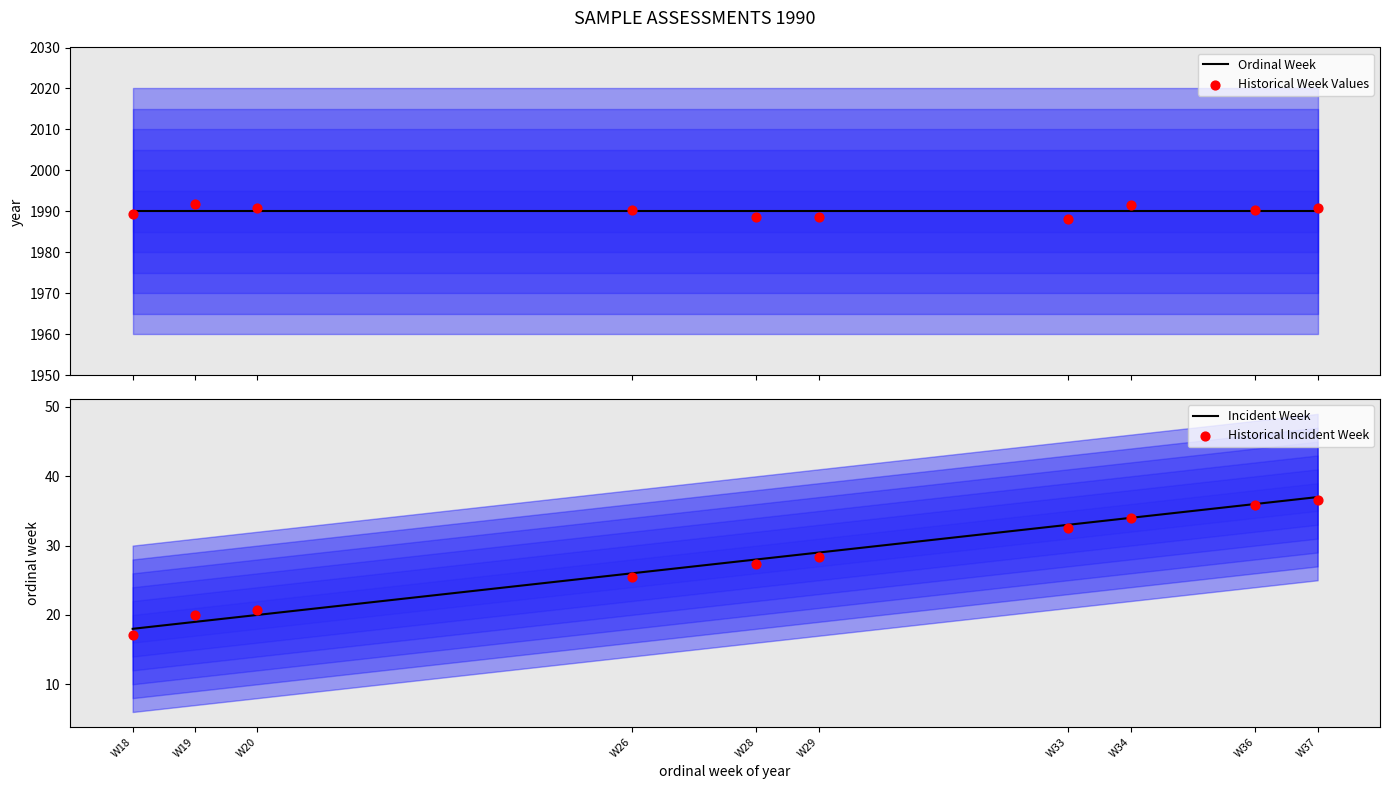

Which series reaches the minimum Y coordinate?

Historical Incident Week